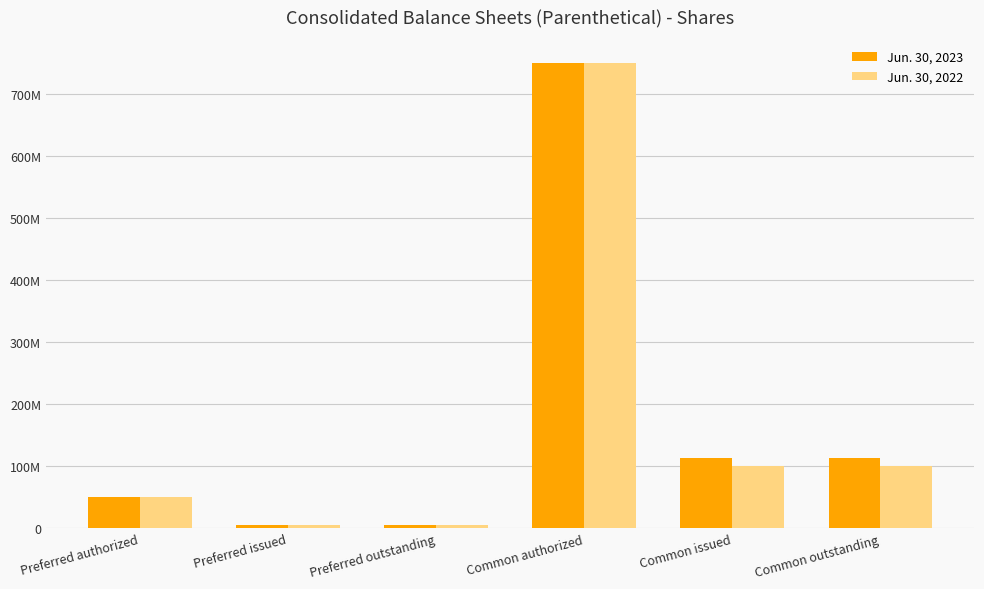

Rank the series by their maximum value, from lowest to highest.

Jun. 30, 2023, Jun. 30, 2022